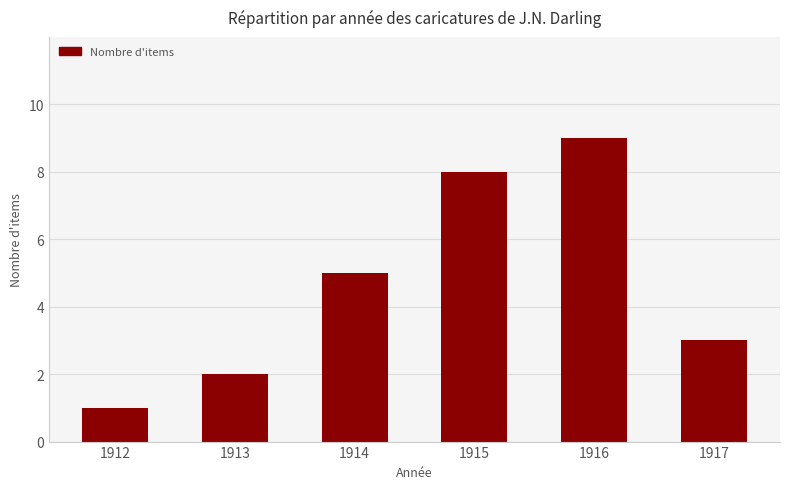

What is the difference between the values at 1916 and 1915?

1